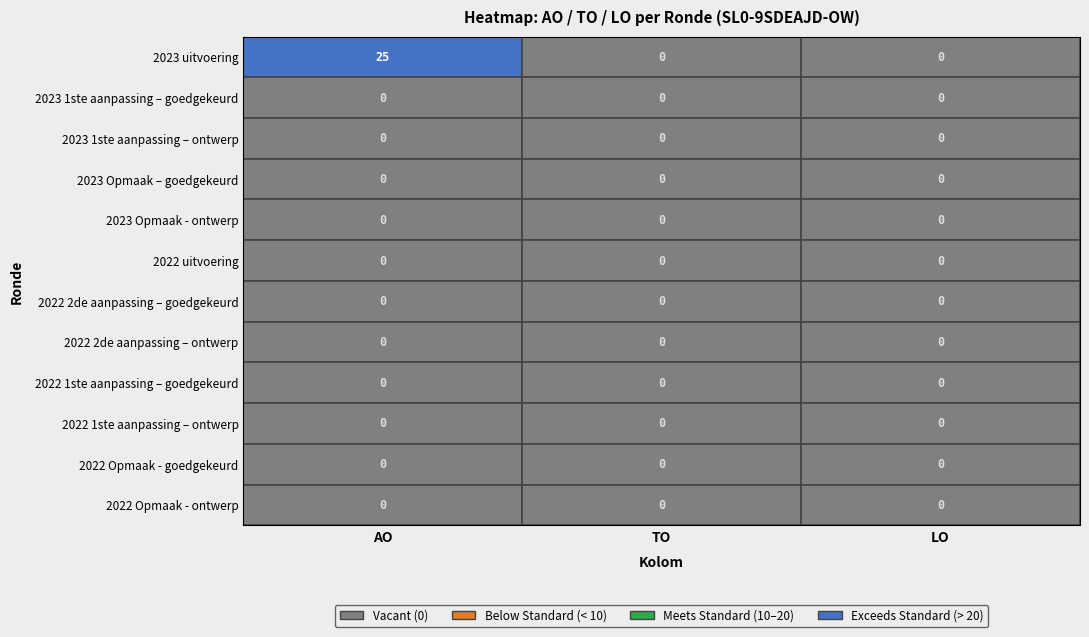

Which series has the widest spread of values?

2023 uitvoering